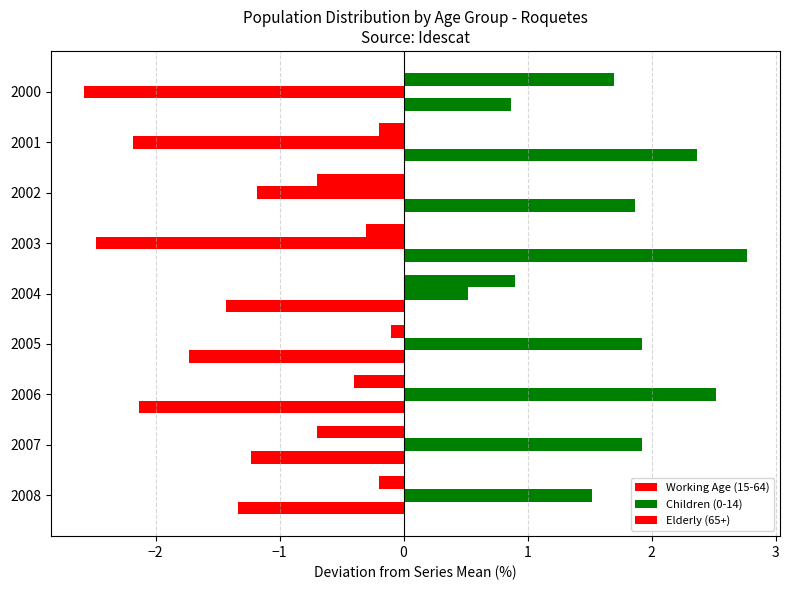

How many data points in Elderly (65+) are above 0?

2